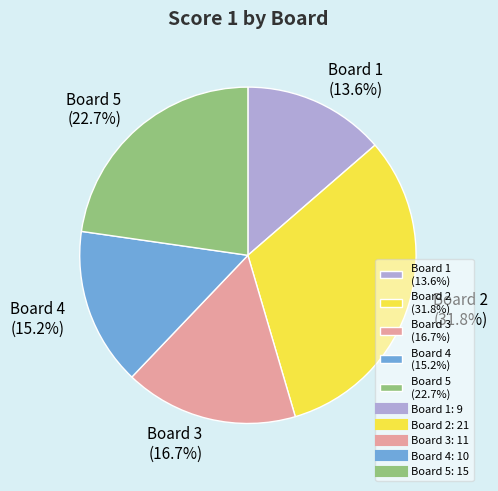

What percentage is the Board 4 slice, to the nearest percent?

15%